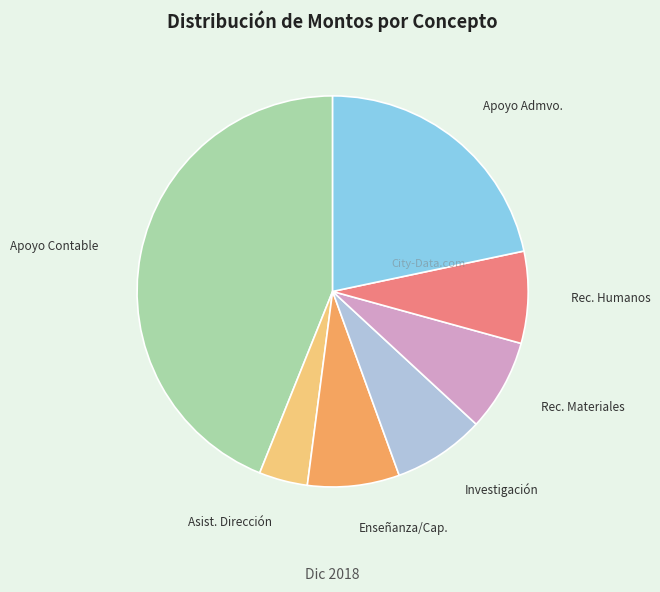

Between Investigación and Apoyo Contable, which is larger?

Apoyo Contable